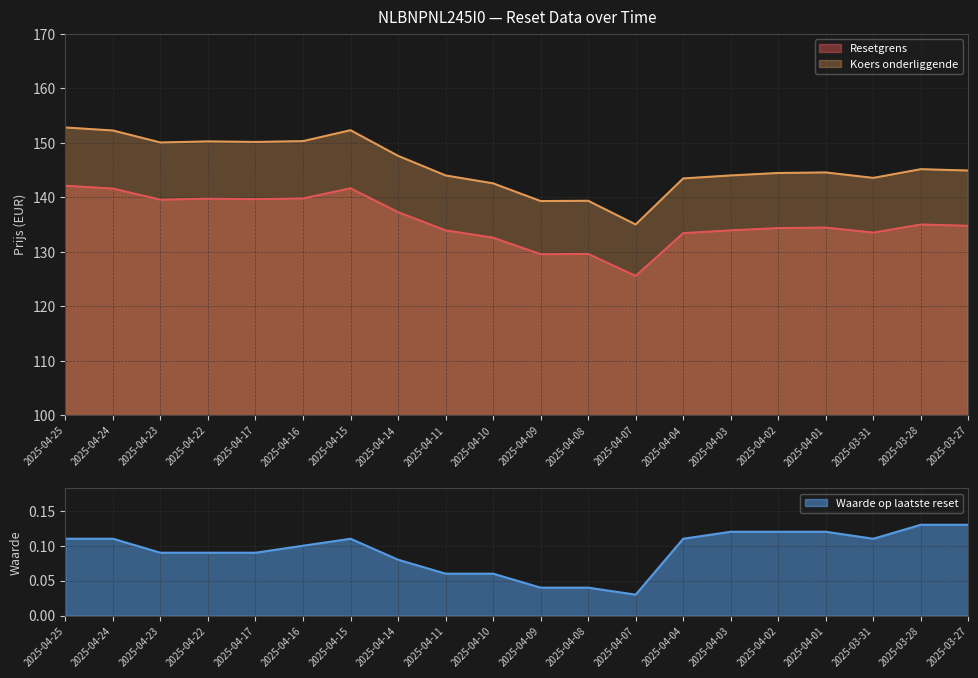

How many interior local peaks does the Waarde op laatste reset series have?

1